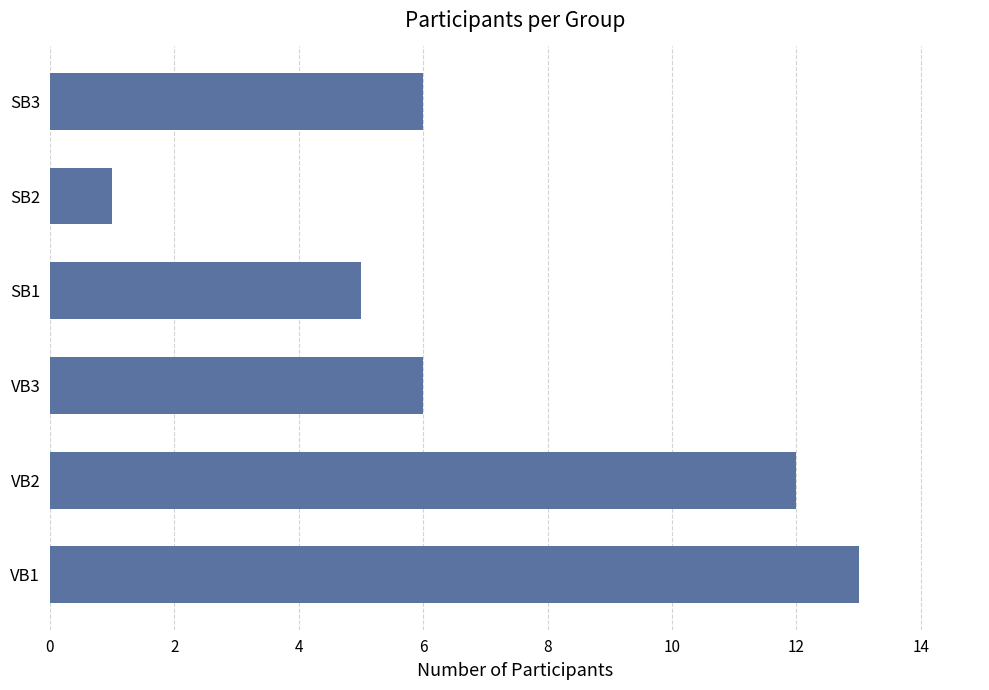

Which has a higher value, SB2 or VB3?

VB3